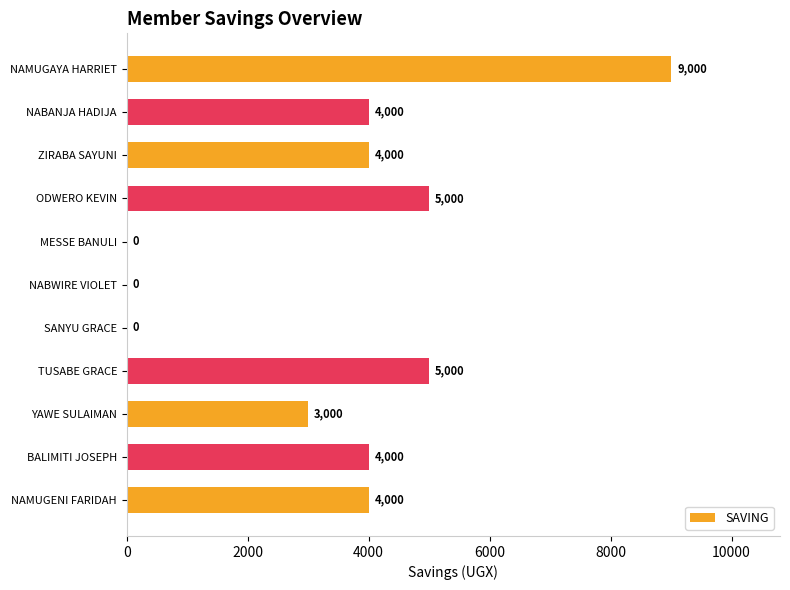

Reading top to bottom, extract all data points from this chart.

NAMUGAYA HARRIET=9000	NABANJA HADIJA=4000	ZIRABA SAYUNI=4000	ODWERO KEVIN=5000	MESSE BANULI=0	NABWIRE VIOLET=0	SANYU GRACE=0	TUSABE GRACE=5000	YAWE SULAIMAN=3000	BALIMITI JOSEPH=4000	NAMUGENI FARIDAH=4000